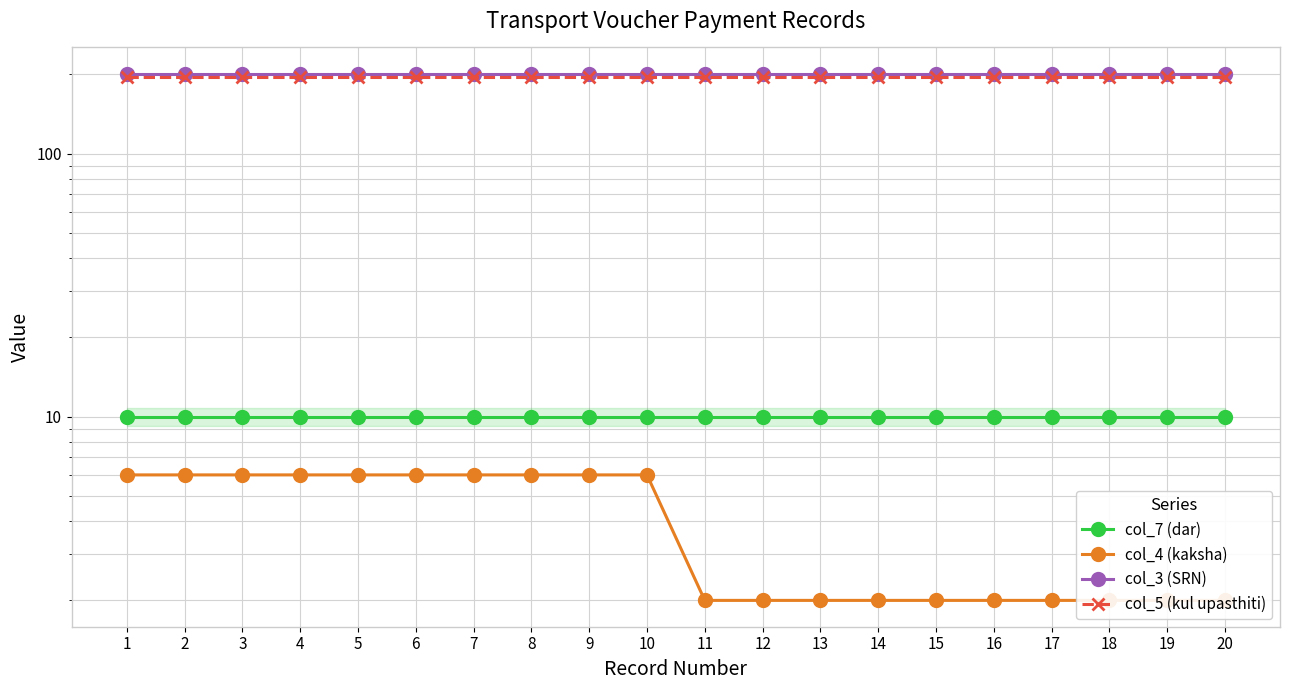

True or false: col_7 (dar) has more than 0 points higher than both neighbors.

False